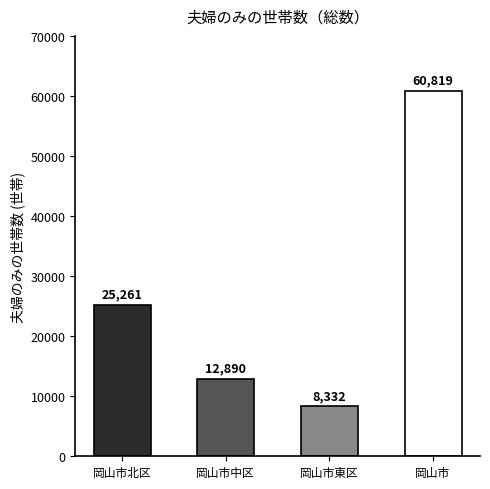

List the labels in order of value, smallest first.

岡山市東区, 岡山市中区, 岡山市北区, 岡山市